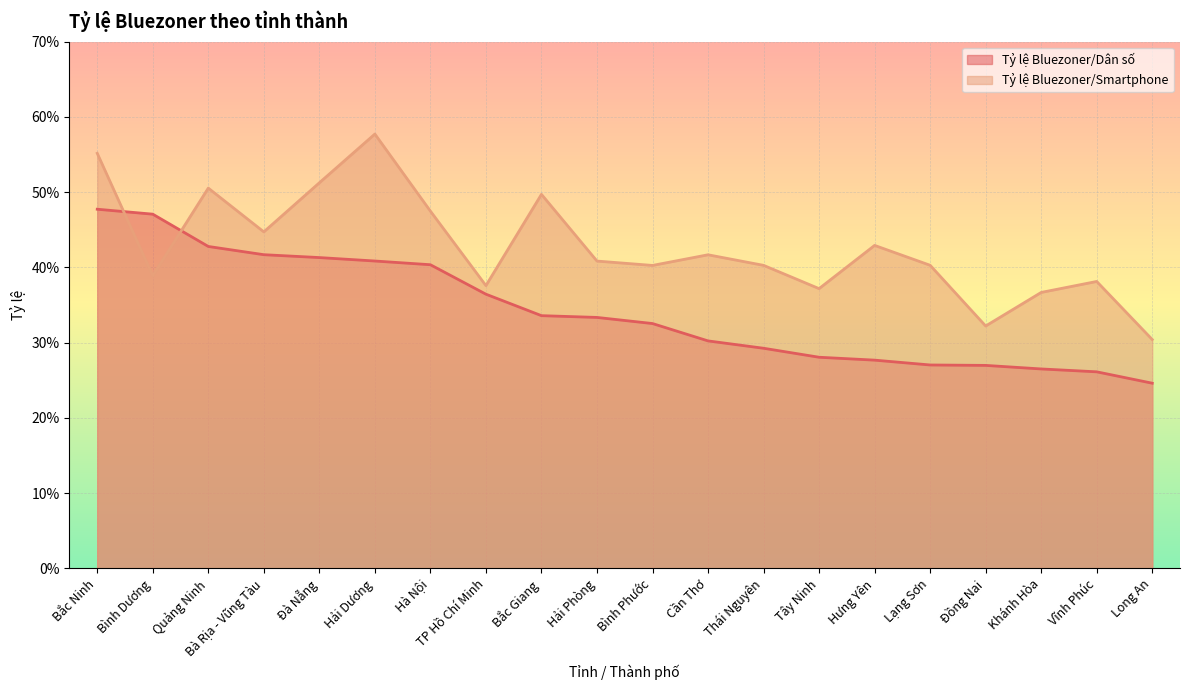

Is the value of Tỷ lệ Bluezoner/Dân số at Đồng Nai greater than the value of Tỷ lệ Bluezoner/Smartphone at TP Hồ Chí Minh?

No